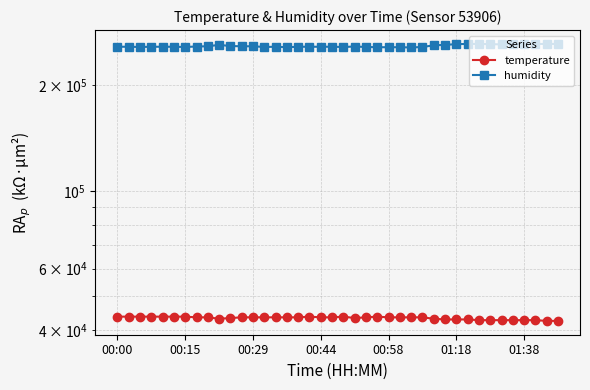

What is the spread (max minus min) of values at 37?

219200.0